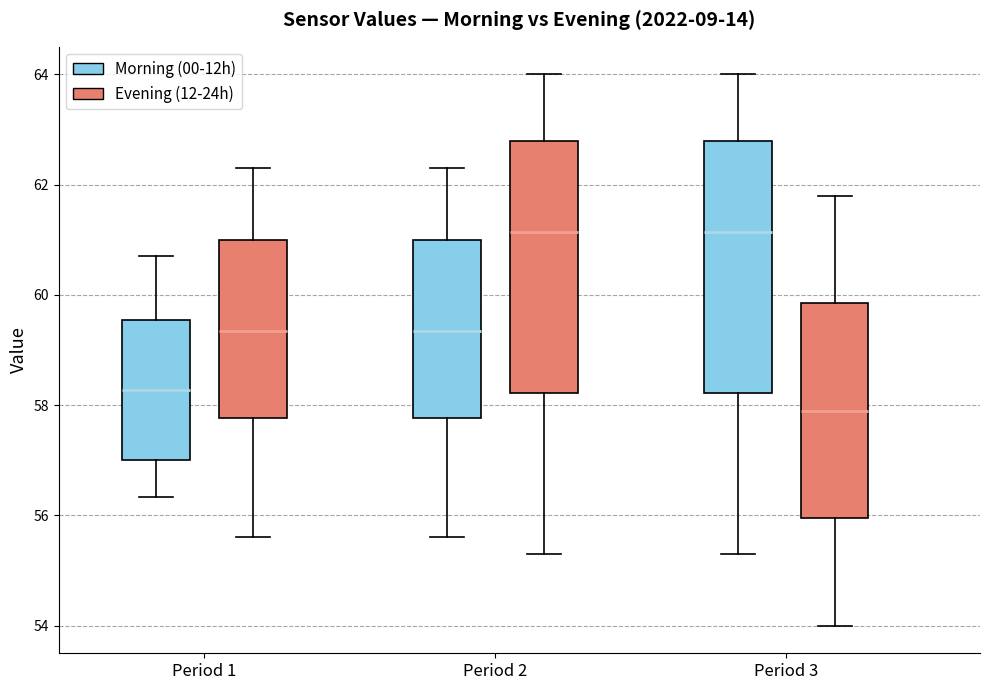

Reading left to right, transcribe this box plot: for each box, give where its median line is, the range the box spans, and where its two whiskers end, as read against the y-axis. The values are not printed on the chart, so give them approximately, as read against the axis.

Period 1 (Morning (00-12h)): median 58.2, box 57.0 to 59.6, whiskers 56.4 to 60.8
Period 1 (Evening (12-24h)): median 59.4, box 57.8 to 61.0, whiskers 55.6 to 62.4
Period 2 (Morning (00-12h)): median 59.4, box 57.8 to 61.0, whiskers 55.6 to 62.4
Period 2 (Evening (12-24h)): median 61.2, box 58.2 to 62.8, whiskers 55.4 to 64.0
Period 3 (Morning (00-12h)): median 61.2, box 58.2 to 62.8, whiskers 55.4 to 64.0
Period 3 (Evening (12-24h)): median 58.0, box 56.0 to 59.8, whiskers 54.0 to 61.8